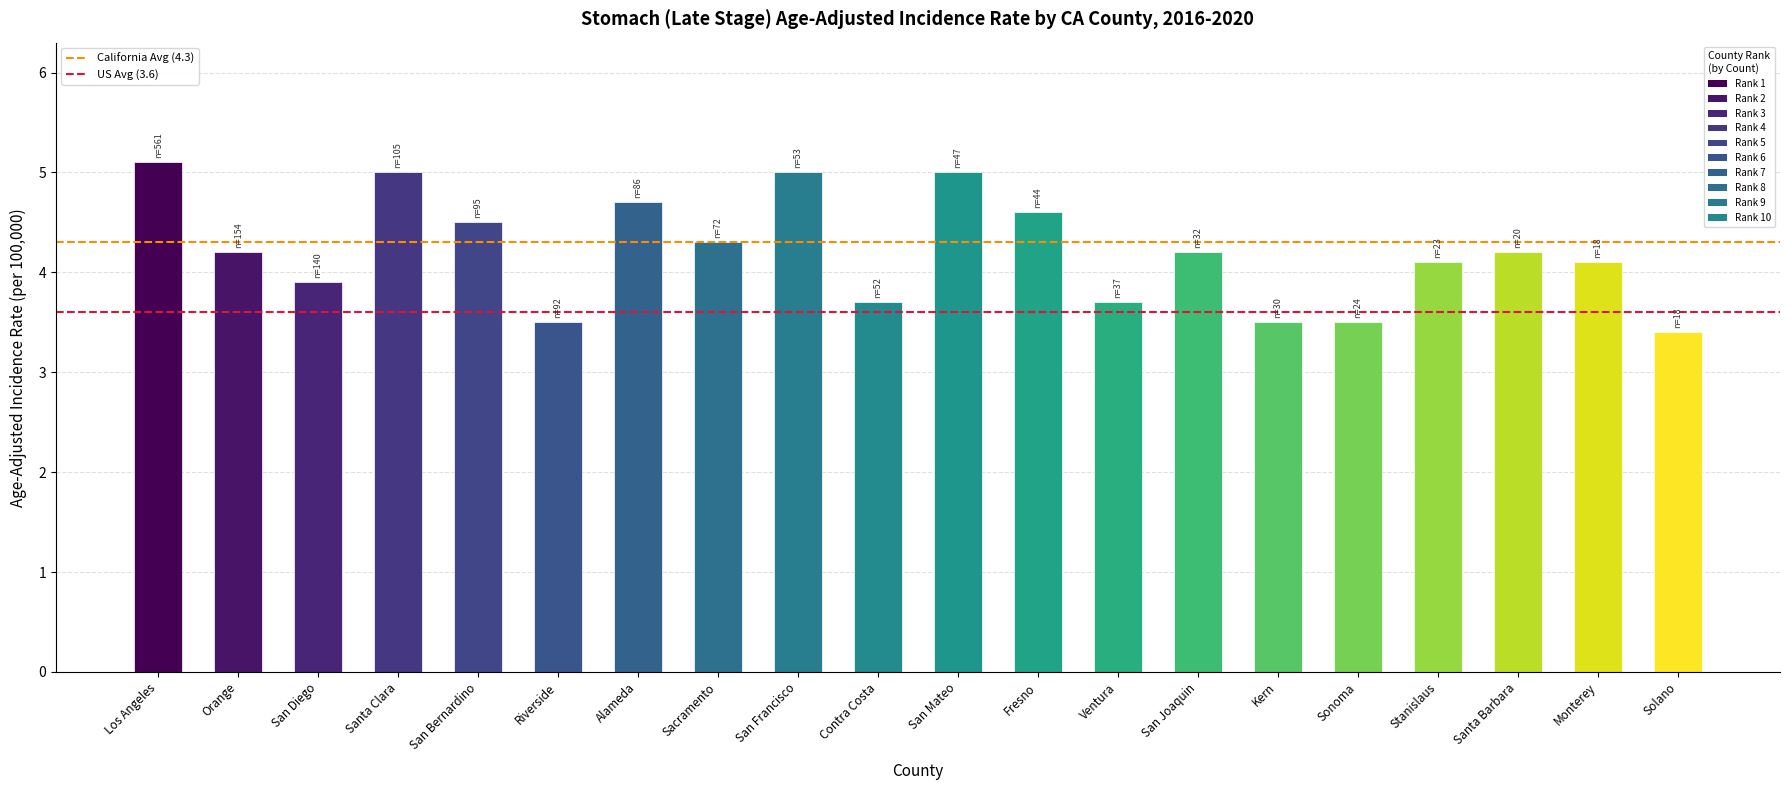

What is the approximate value at Solano?

3.4